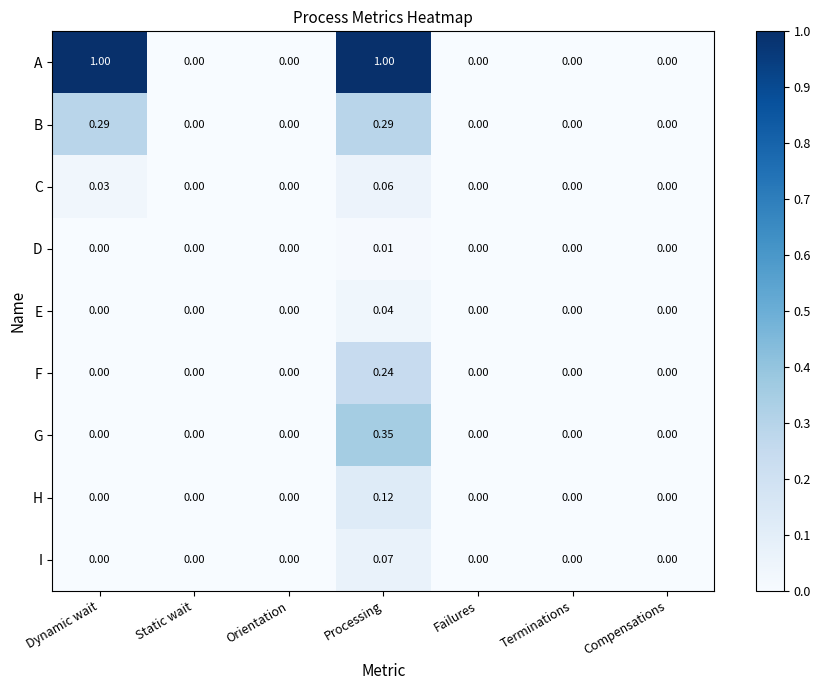

Which series has the widest spread of values?

A